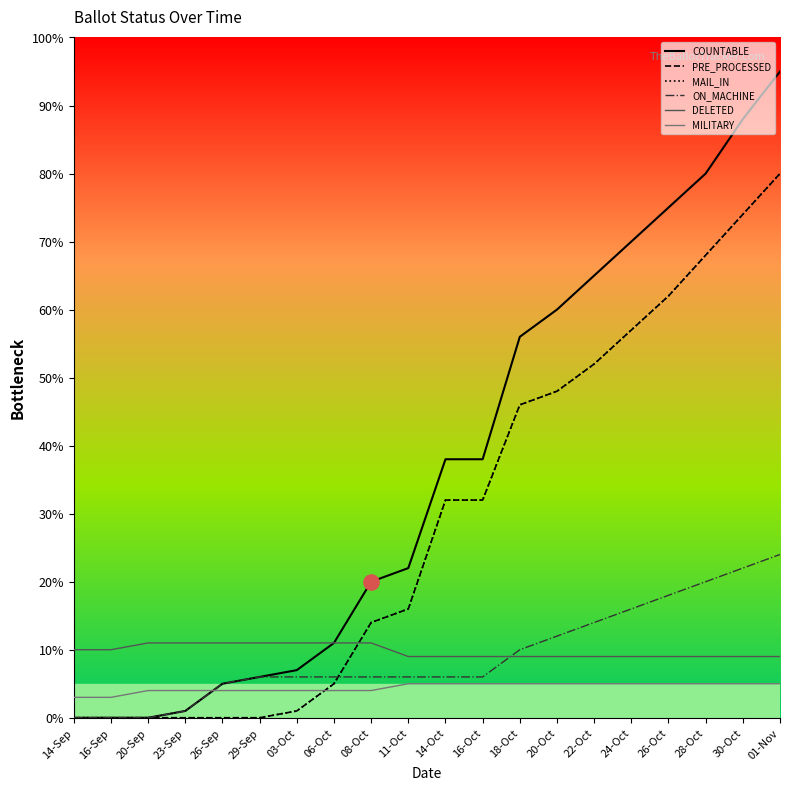

Is this an area chart (filled region under the line)?

No